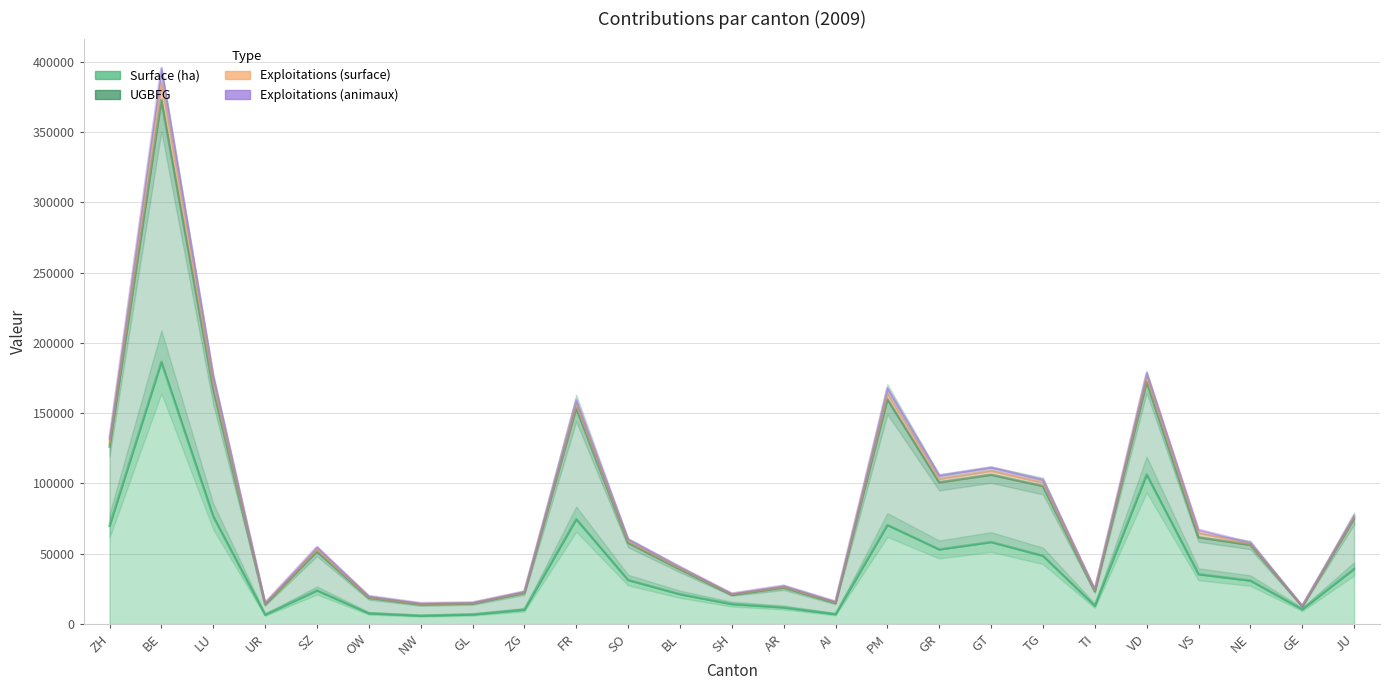

What is the label of the 18th point from the right?

GL